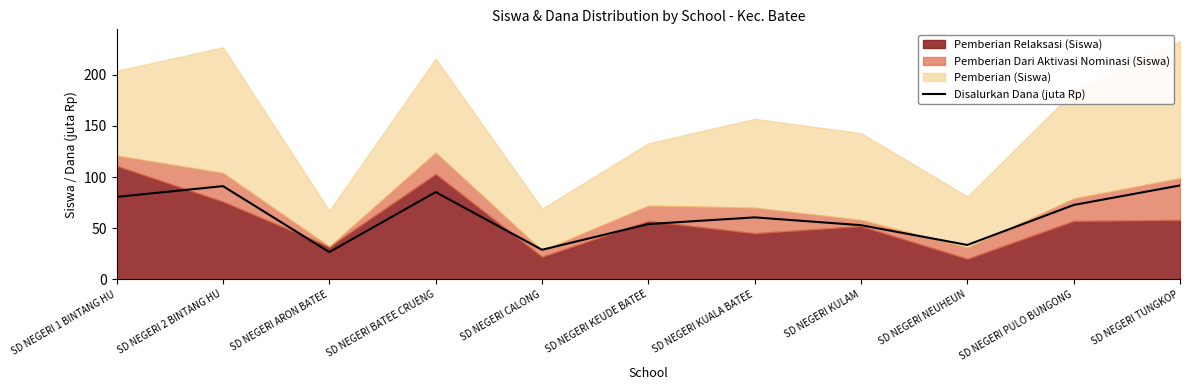

Is it true that the value at SD NEGERI ARON BATEE is 15.7?

False